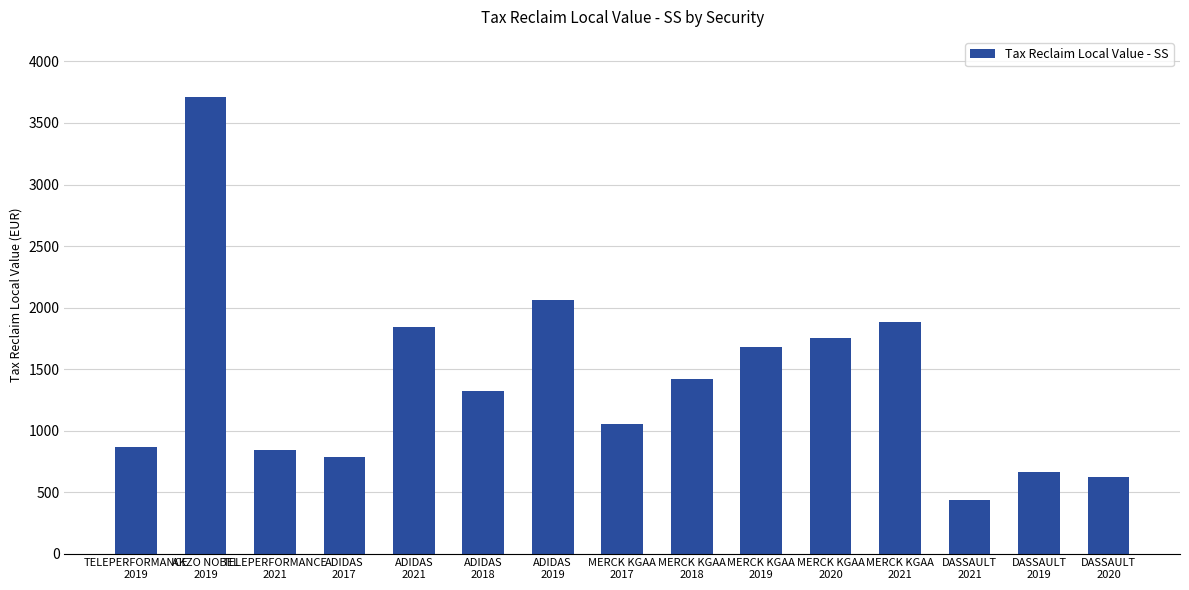

What is the smallest value displayed?

438.4